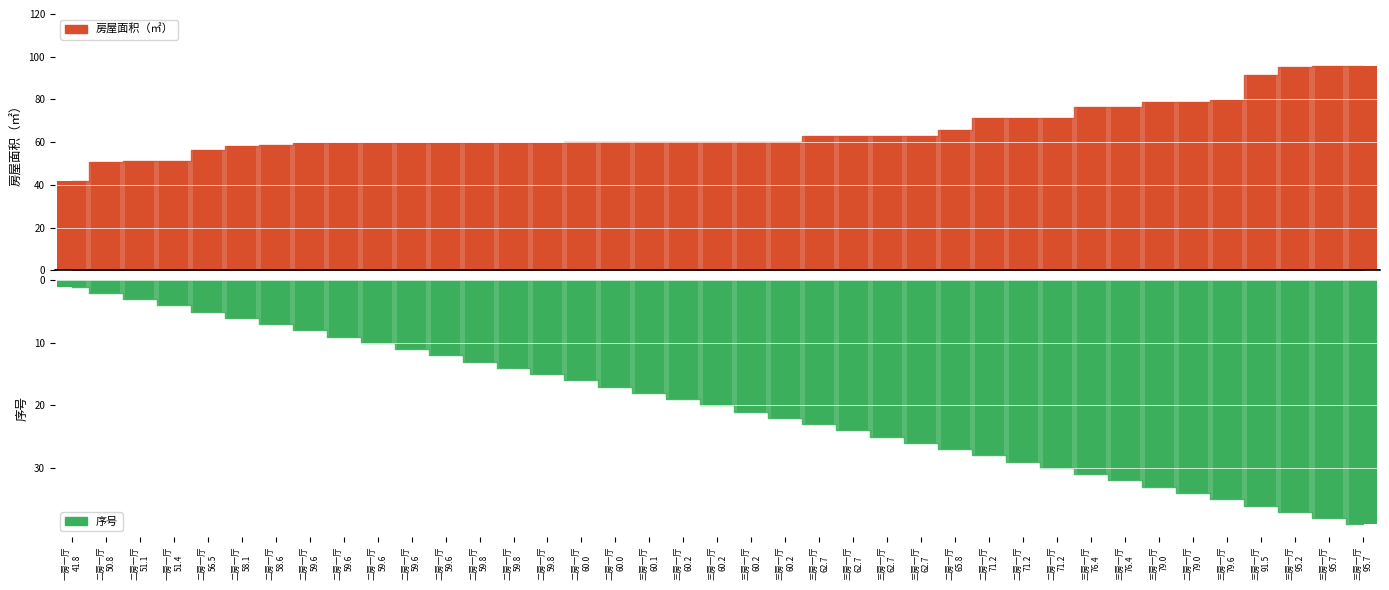

Rank the series by their maximum value, from lowest to highest.

序号, 房屋面积（㎡）